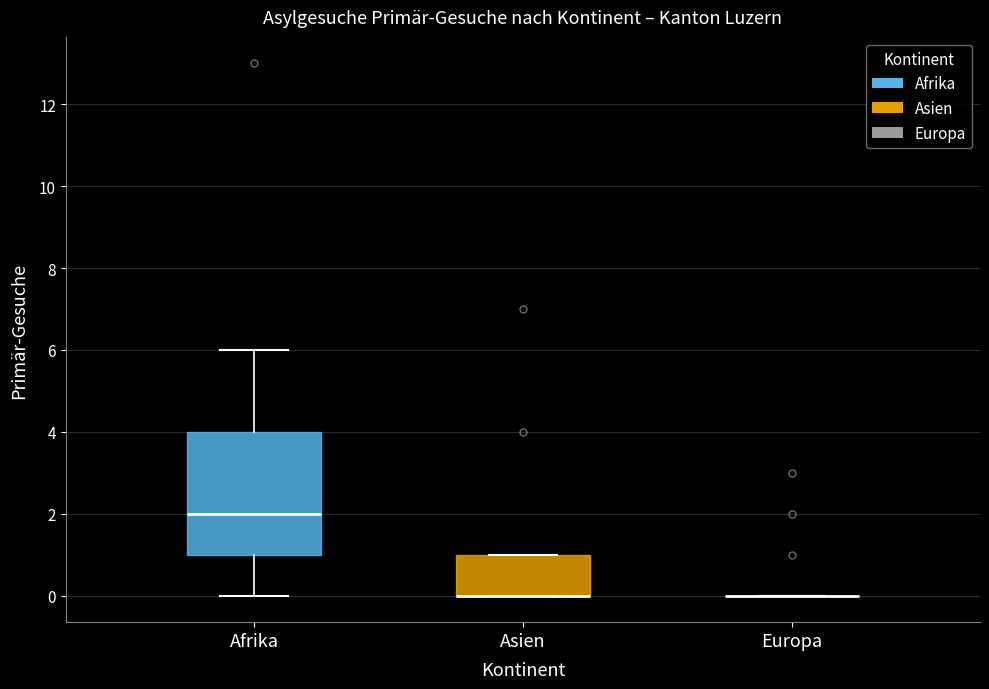

Reading left to right, transcribe this box plot: for each box, give where its median line is, the range the box spans, and where its two whiskers end, as read against the y-axis. The values are not printed on the chart, so give them approximately, as read against the axis.

Afrika: median 2, box 1 to 4, whiskers 0 to 6
Asien: median 0 (drawn on the box's lower edge), box 0 to 1, whiskers 0 to 1
Europa: box collapsed to a line at 0, whiskers 0 to 0